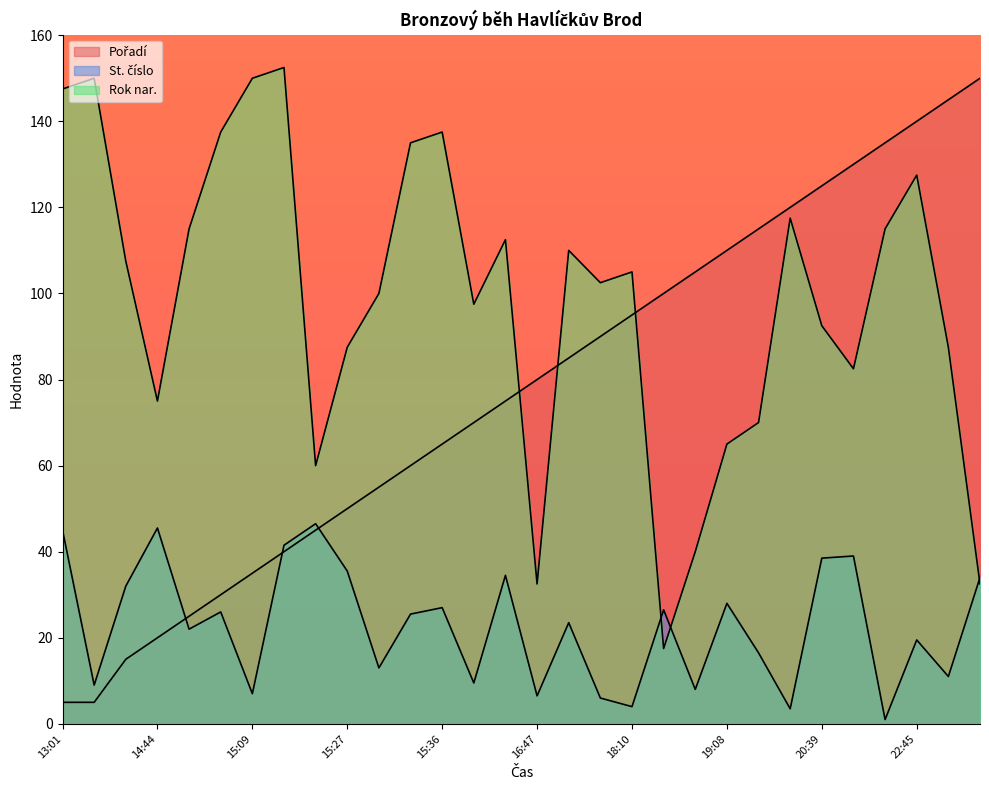

Between which two adjacent categories do St. číslo and Rok nar. first intersect?

18:10 and 18:35